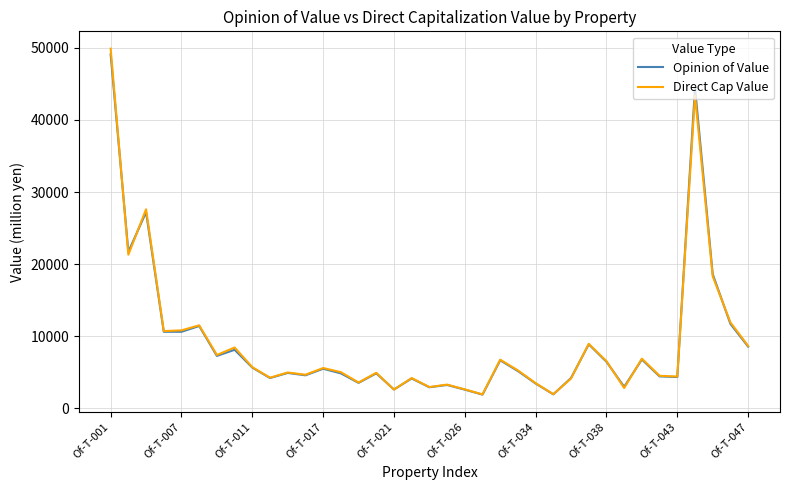

What is the greatest value displayed?

49900